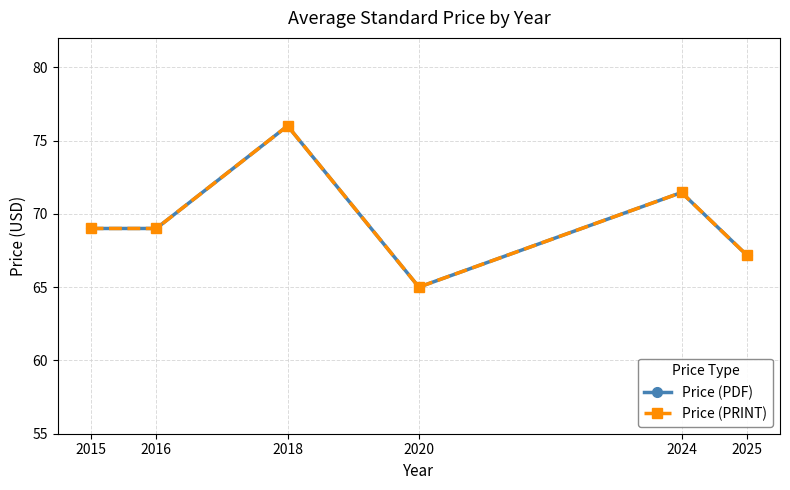

Reading left to right, what are all the values shown in this chart?

Price (PDF): 69.0	69.0	76.0	65.0	71.5	67.2
Price (PRINT): 69.0	69.0	76.0	65.0	71.5	67.2